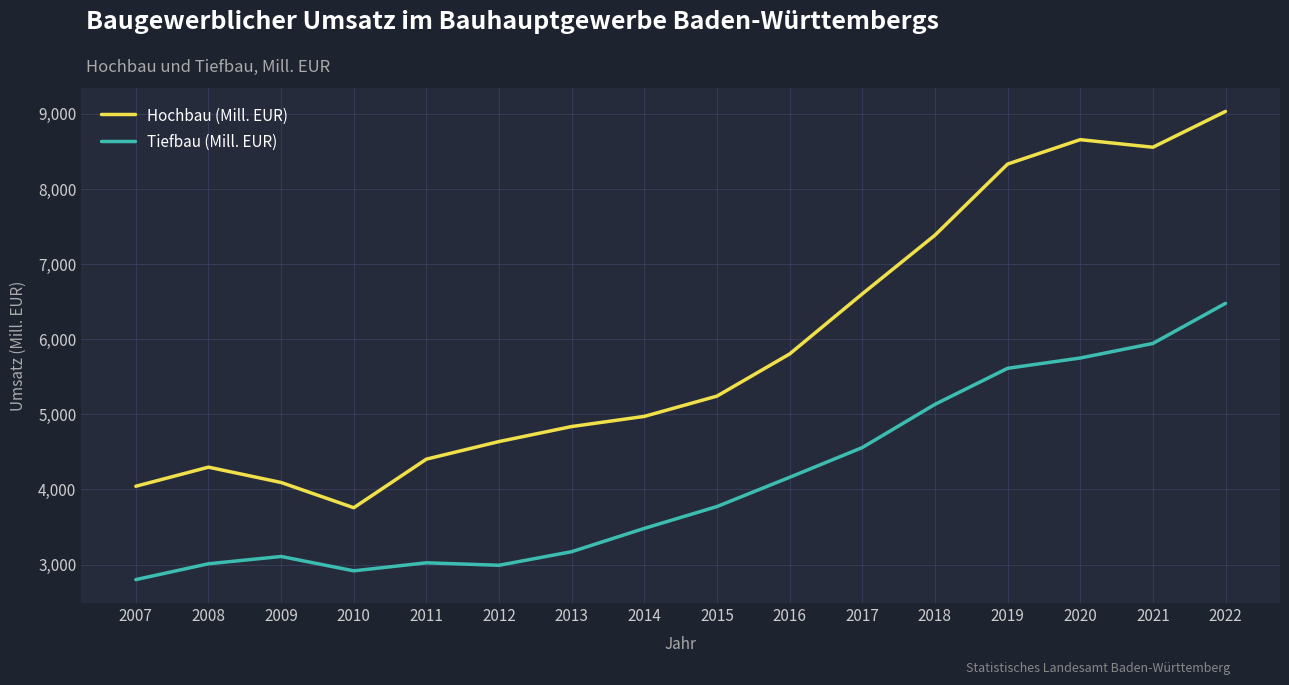

At which category is the sum across all series the highest?

2022